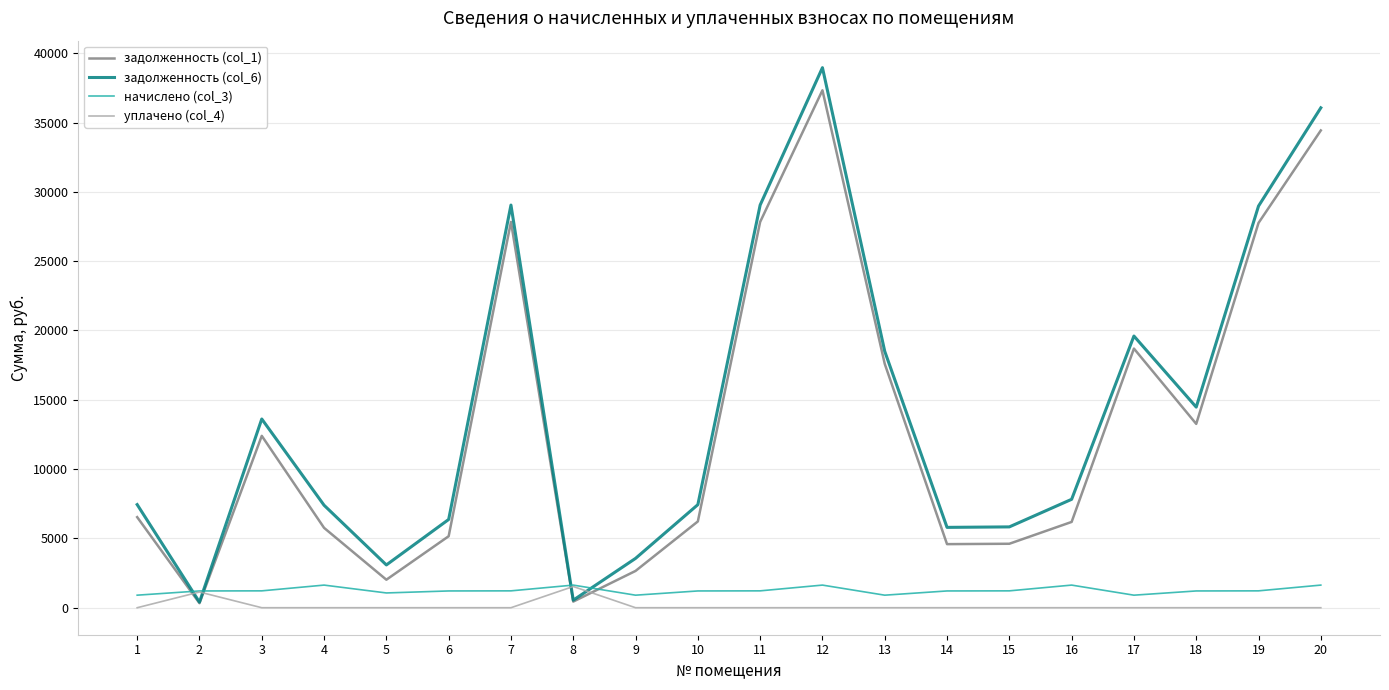

What is the greatest value displayed?

38955.8